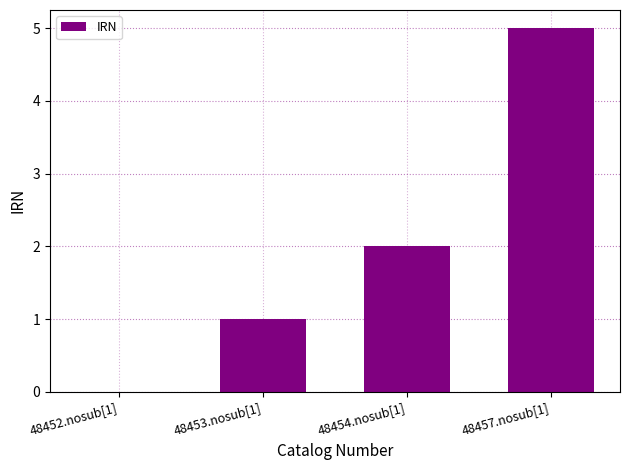

The chart shows a value of 0 at 48453.nosub[1]. True or false?

False